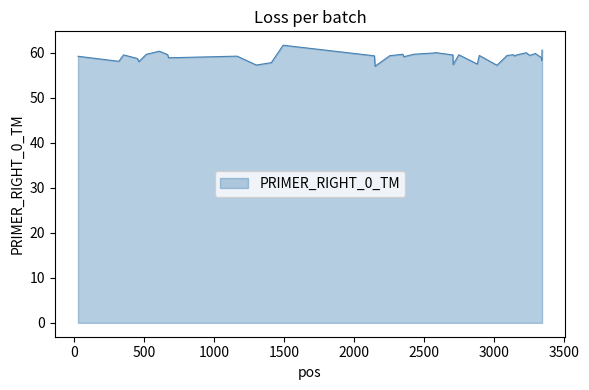

What is the smallest value displayed?

57.1